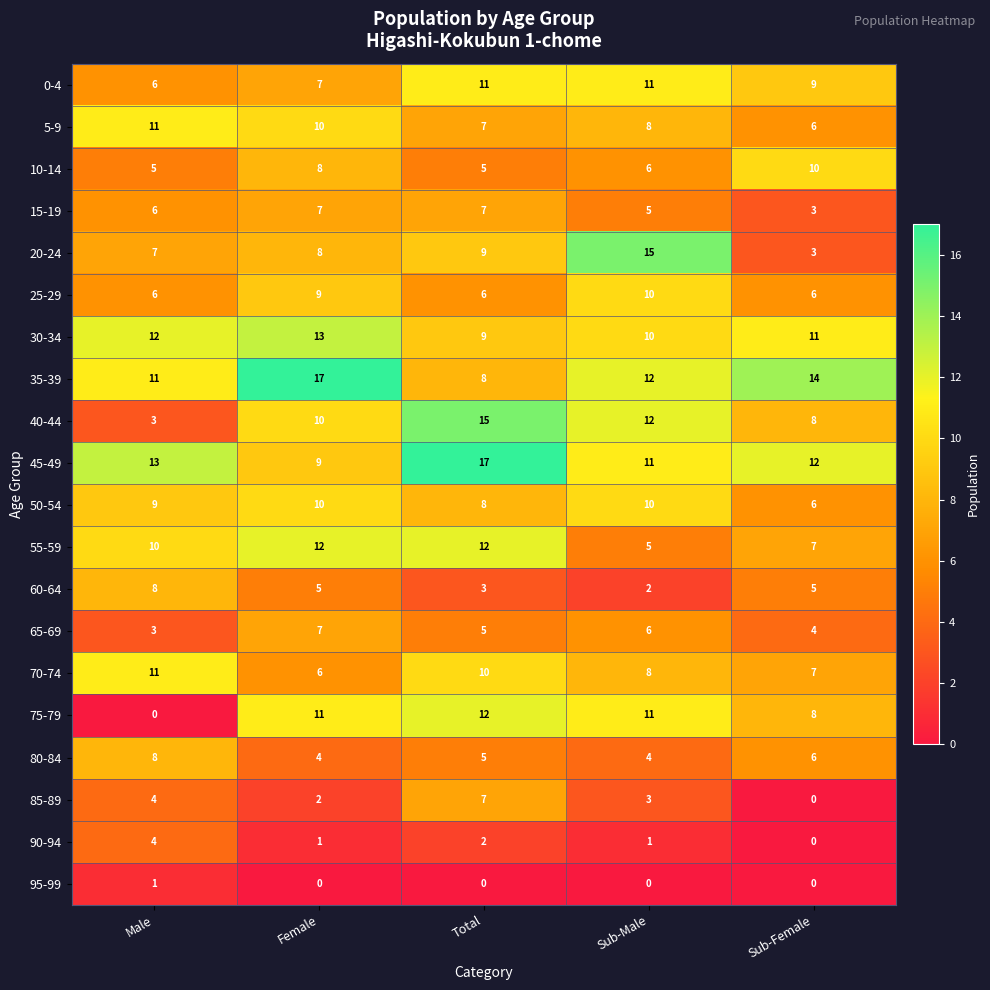

Which series changed the most between Male and Sub-Male?

75-79